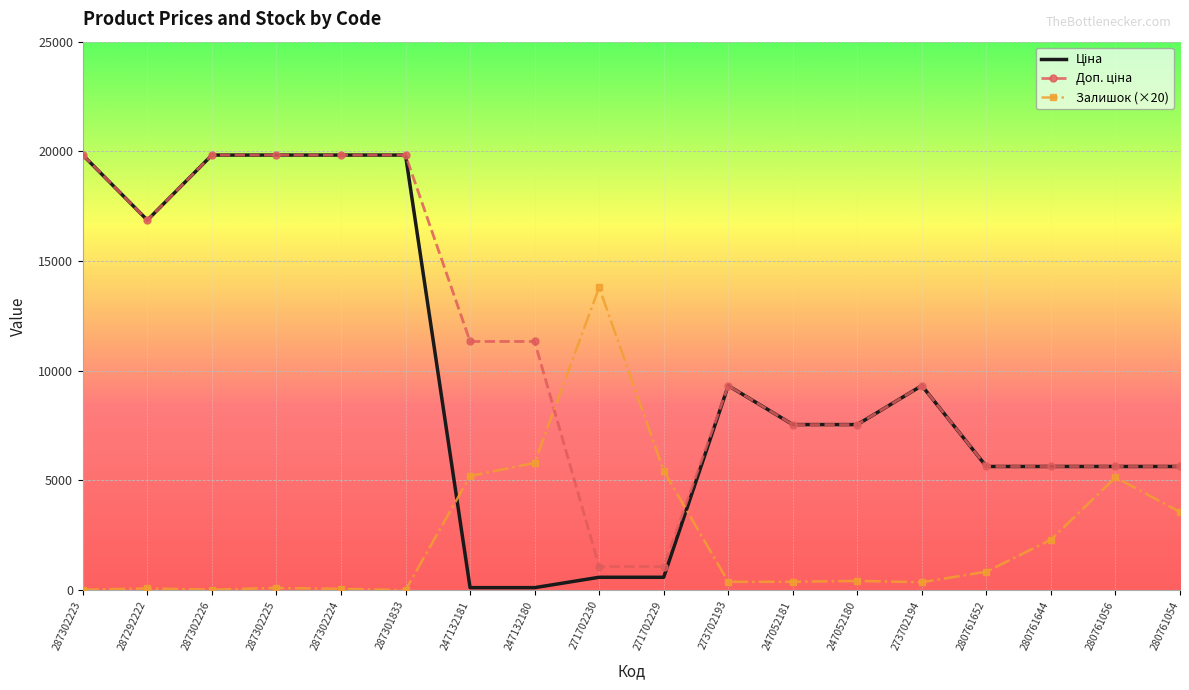

Is it true that Залишок (×20) equals 60.0 at 287302224?

True